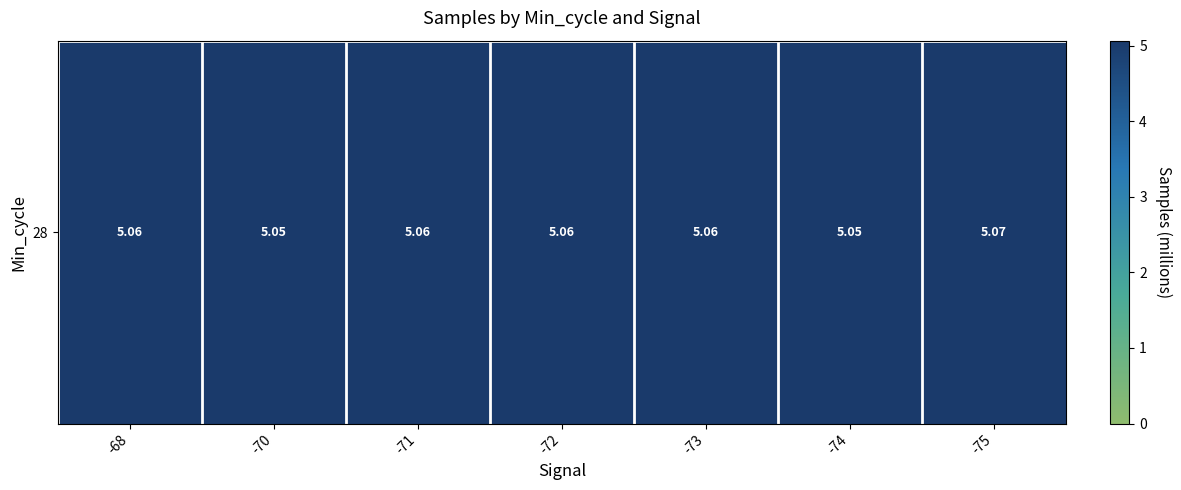

What is the smallest value displayed?

5.1